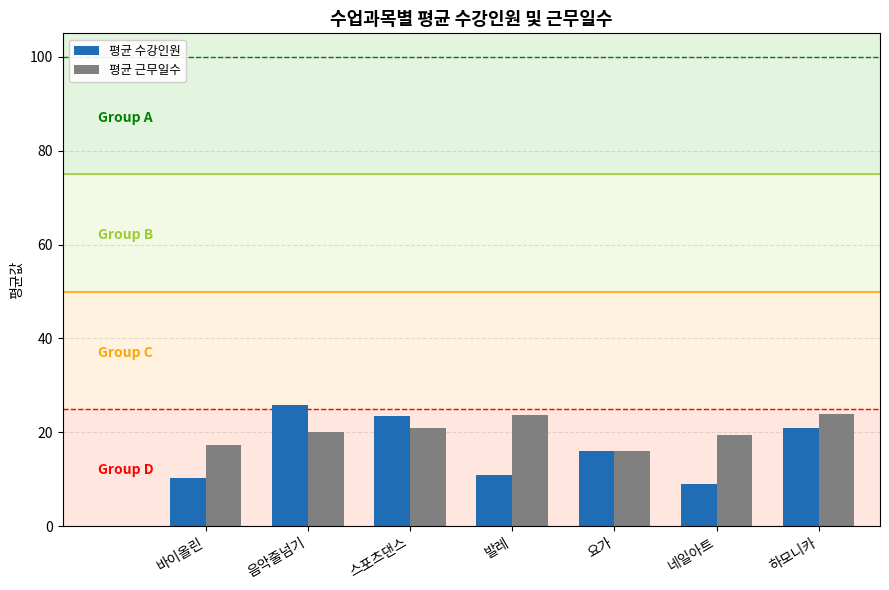

Which series has the largest range (max minus min)?

평균 수강인원